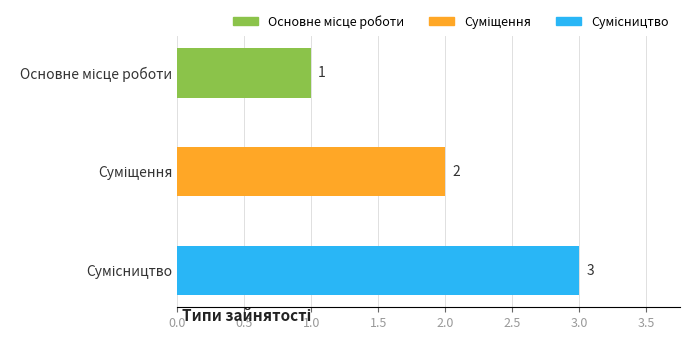

What is the value of the 1st bar from the top?

1